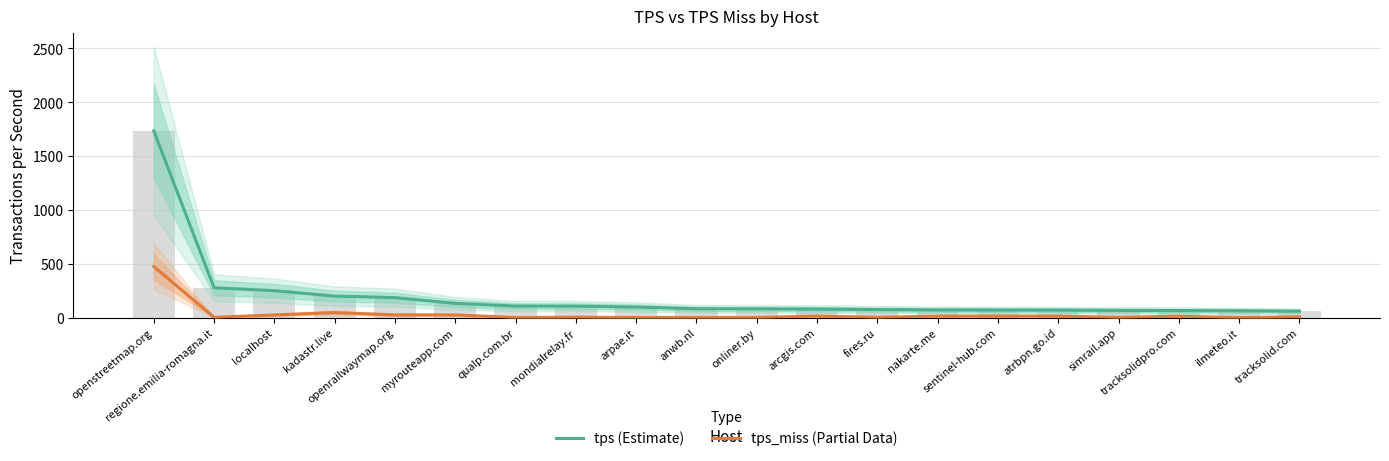

Reading left to right, what are all the values shown in this chart?

tps (Estimate): 1734.2	277.2	250.4	200.0	185.7	132.5	107.1	106.7	98.1	82.0	81.5	79.2	75.0	71.3	70.4	69.5	66.8	65.8	63.4	59.3
tps_miss (Partial Data): 474.5	2.4	25.1	46.5	25.3	25.6	0.7	4.4	1.1	2.1	1.9	14.7	3.3	13.8	14.0	13.8	2.6	13.1	0.1	7.5